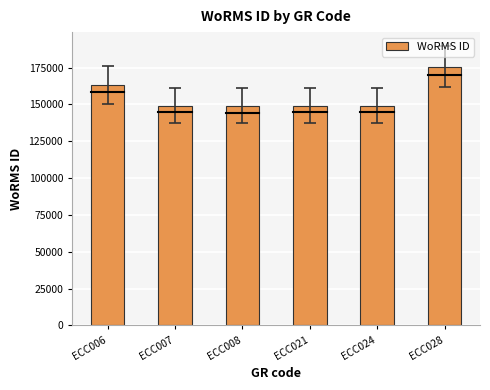

What is the difference between the maximum and minimum values?

26599